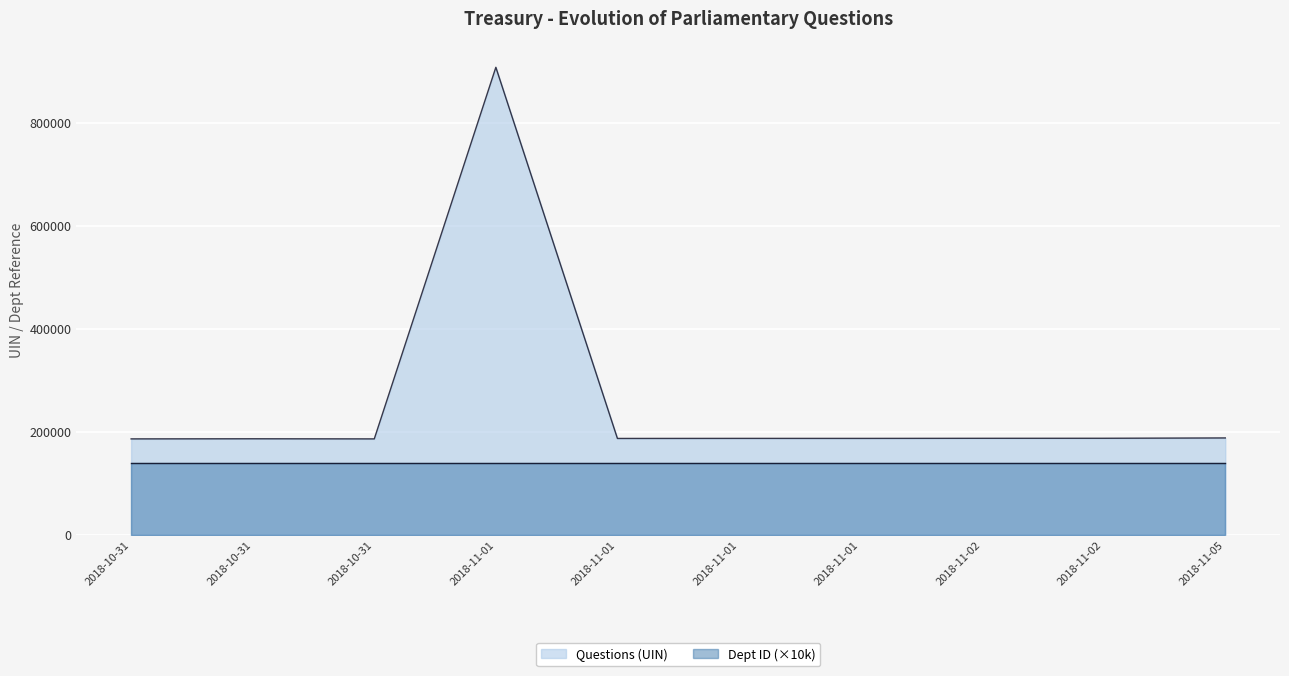

What is the difference between the maximum and second lowest values?

721299